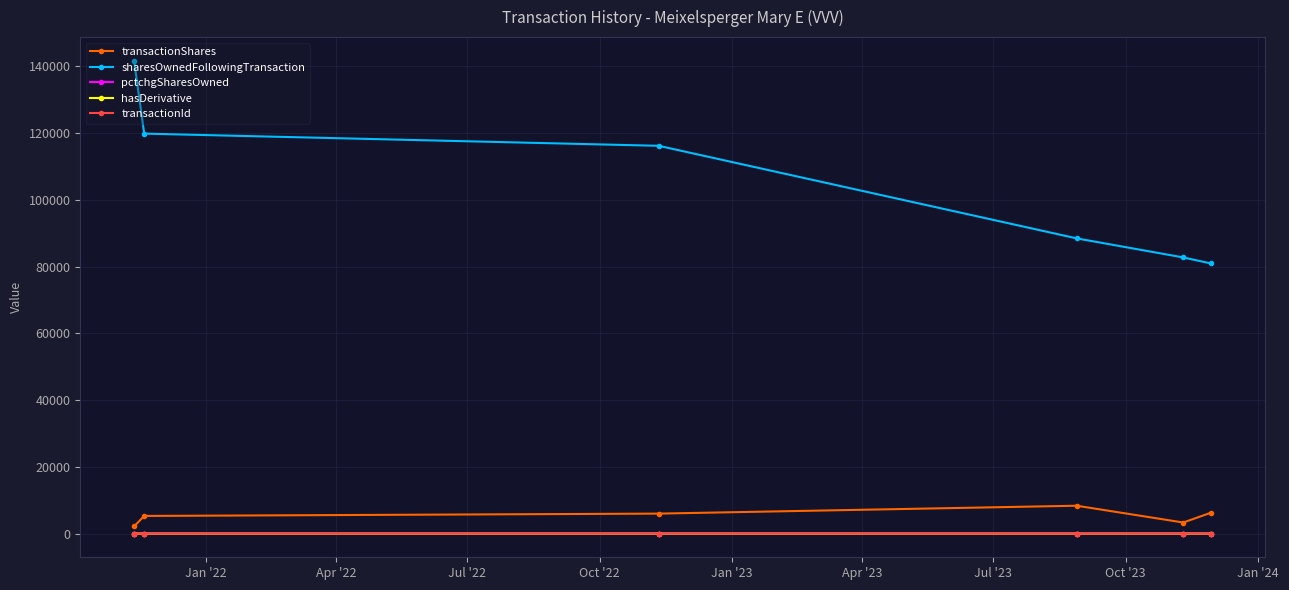

True or false: pctchgSharesOwned and transactionShares intersect in this chart.

False